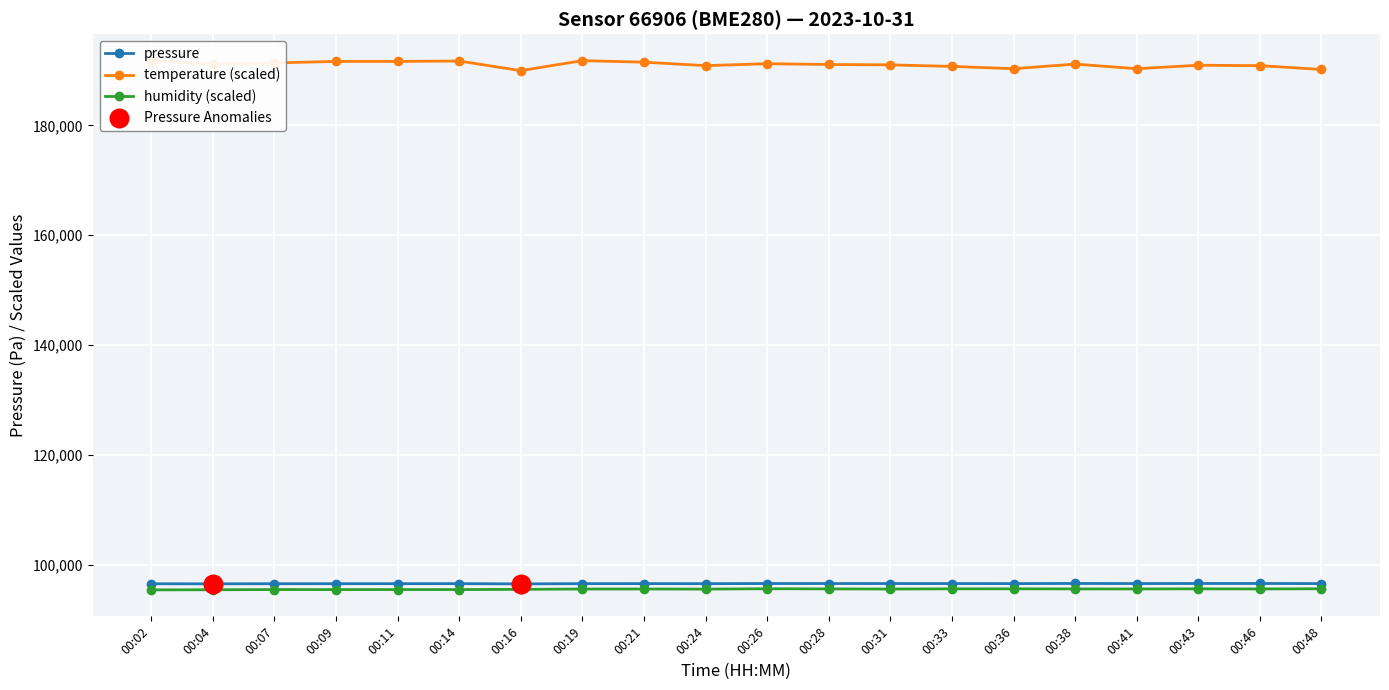

Which series has the widest spread of Y values?

temperature